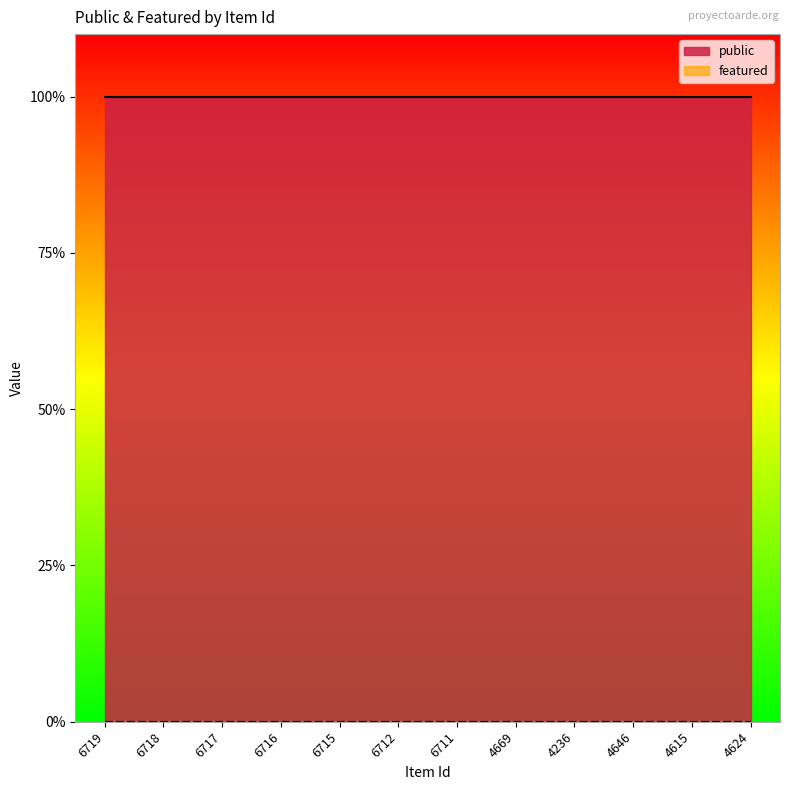

Which series changed the most between 6719 and 4615?

public